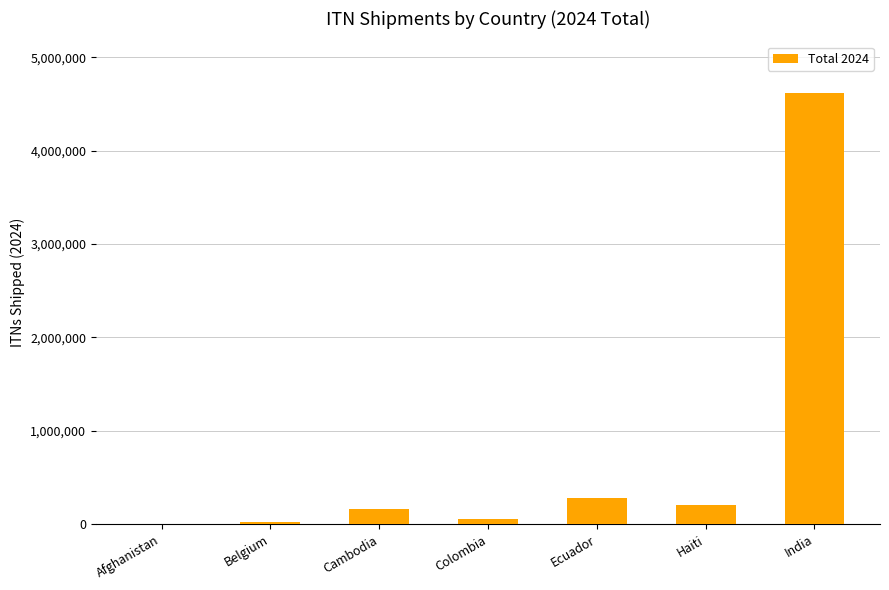

Count the number of categories in the chart.

7